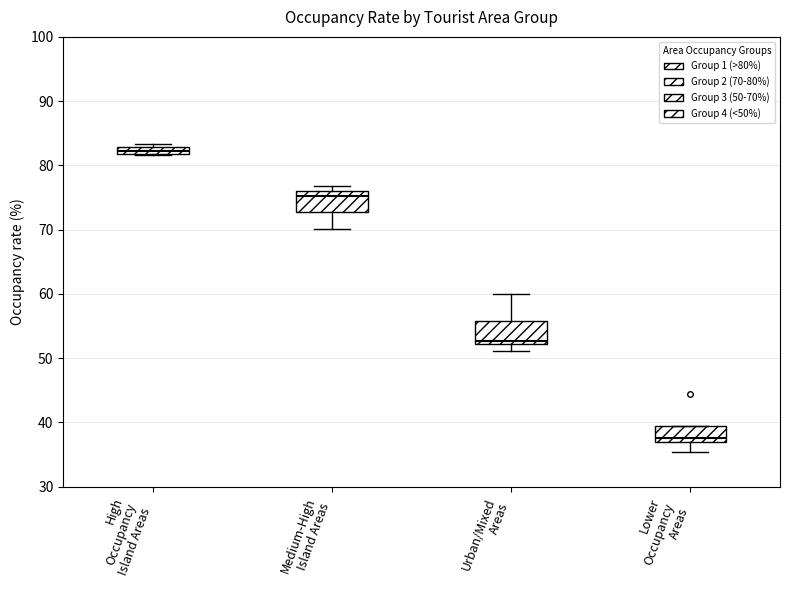

Which box's median line is the highest?

High Occupancy Island Areas